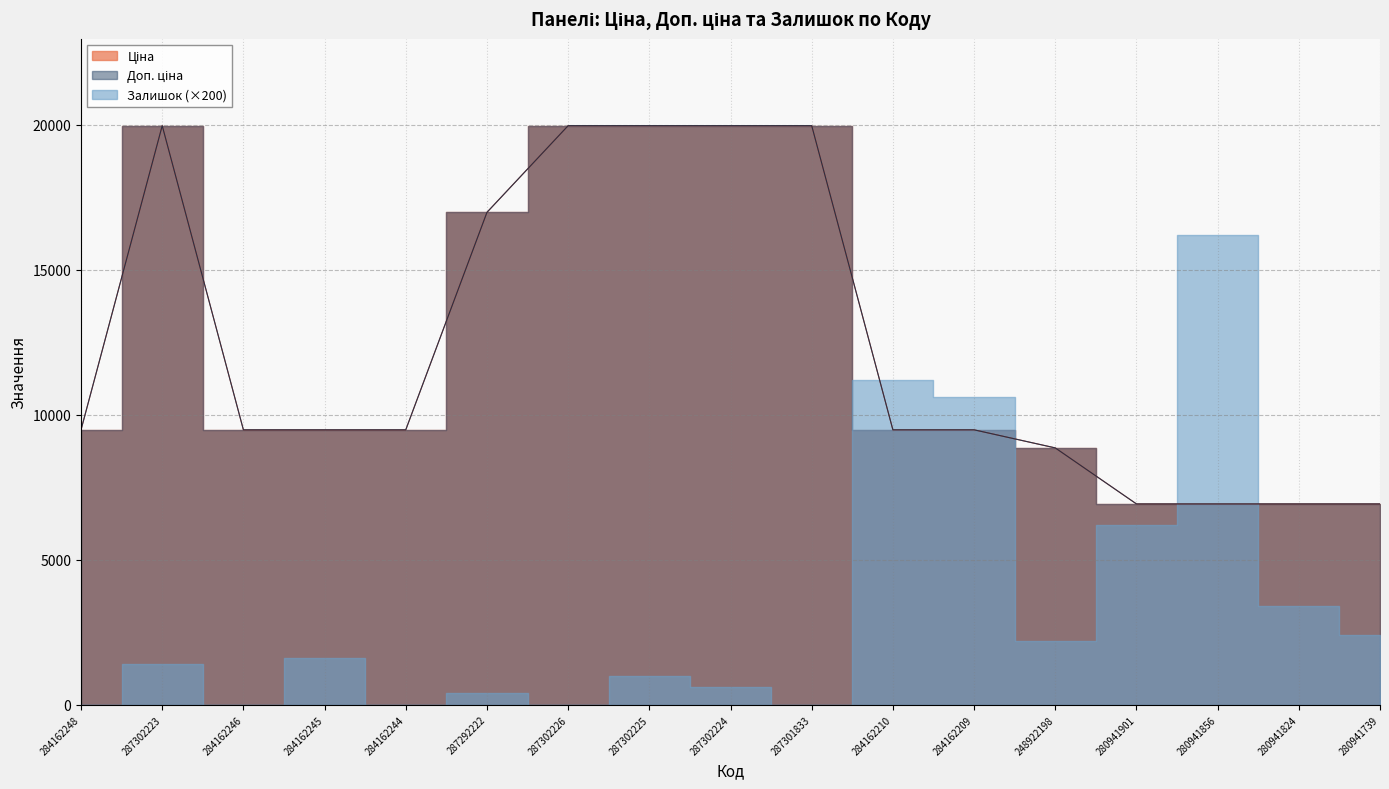

True or false: Ціна and Доп. ціна intersect in this chart.

False